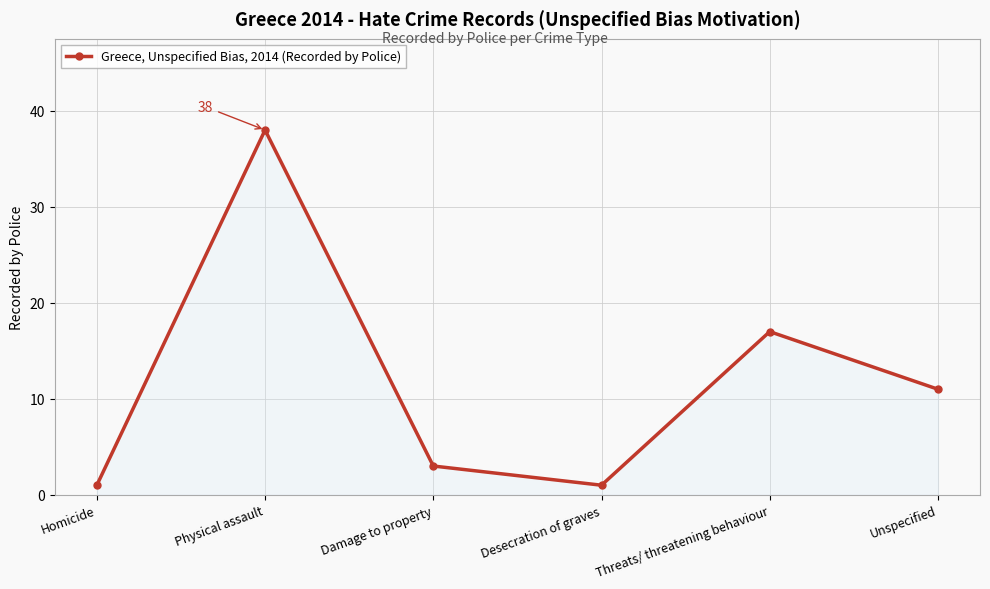

Reading left to right, what are all the values shown in this chart?

1	38	3	1	17	11